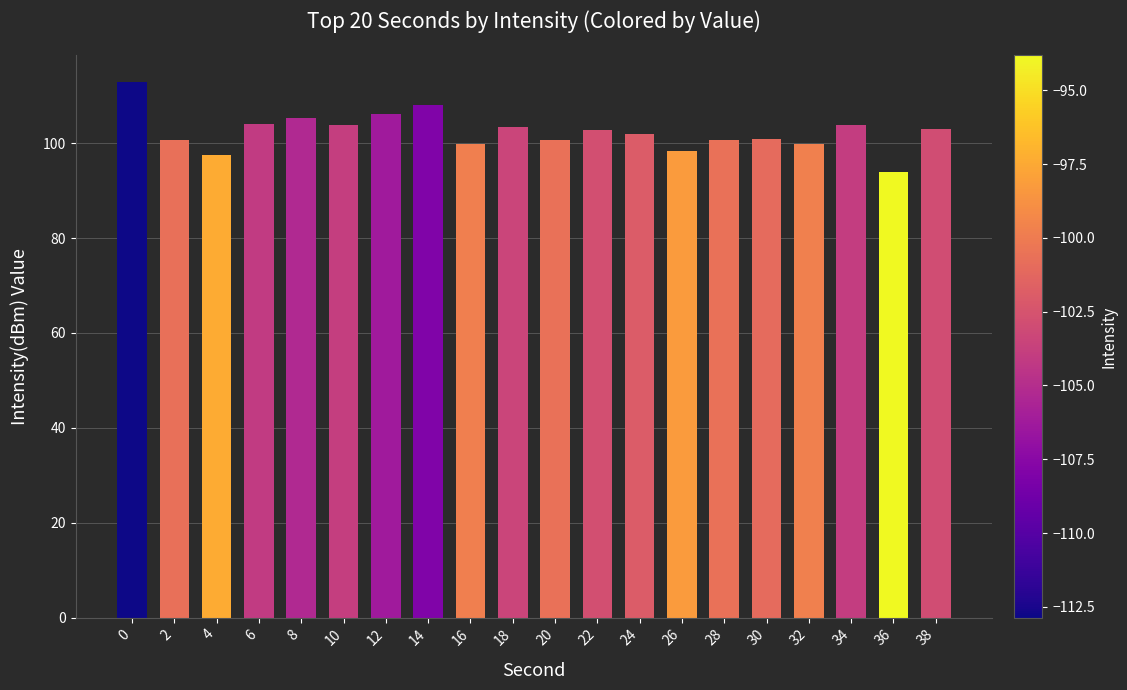

How many series are shown in this chart?

1